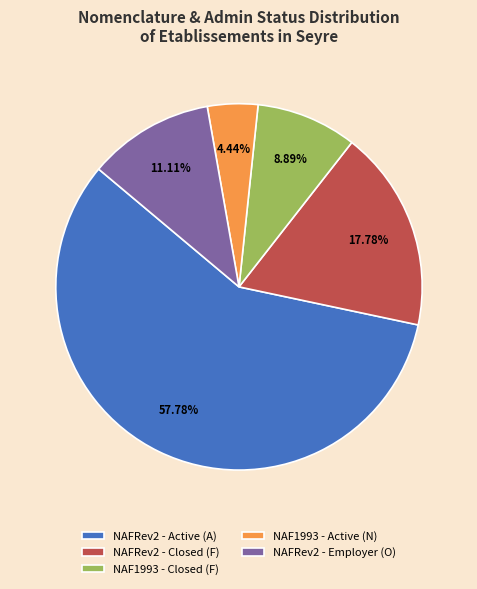

Do NAFRev2 - Active (A) and NAF1993 - Closed (F) together represent more than half of the pie?

Yes